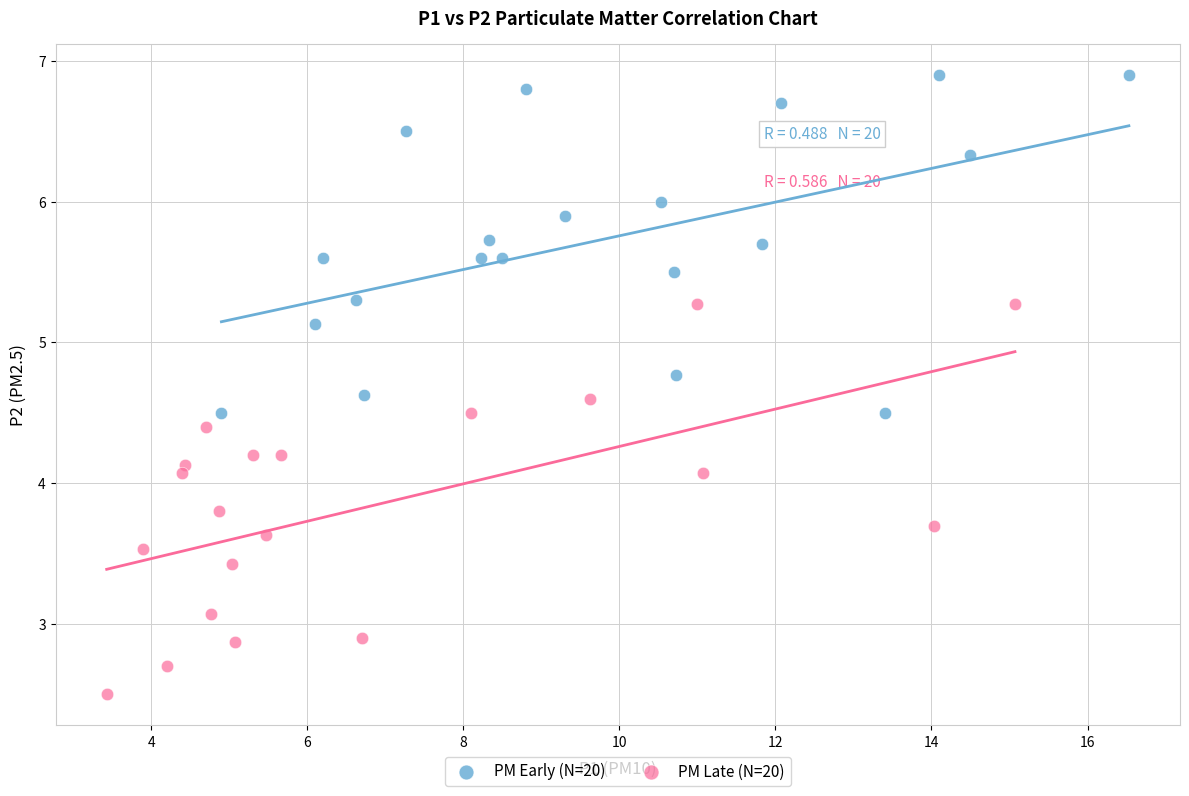

Which series reaches the minimum Y coordinate?

PM Late (N=20)